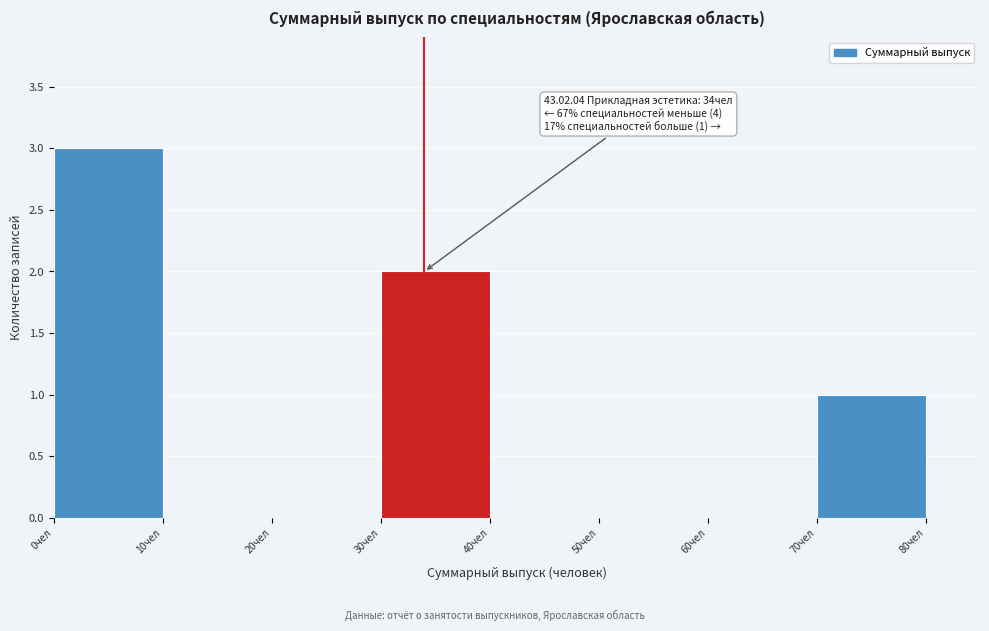

Over which range of the x-axis is the bar tallest?

0 to 10